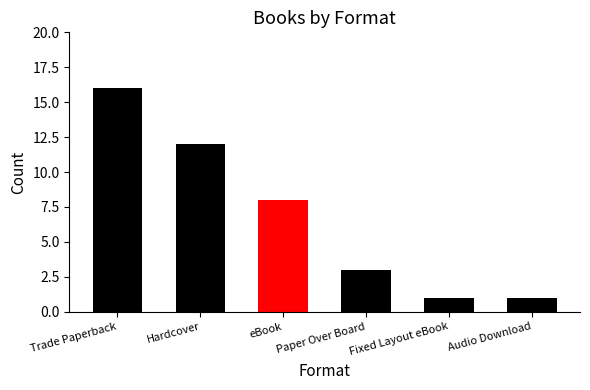

Count the number of categories in the chart.

6